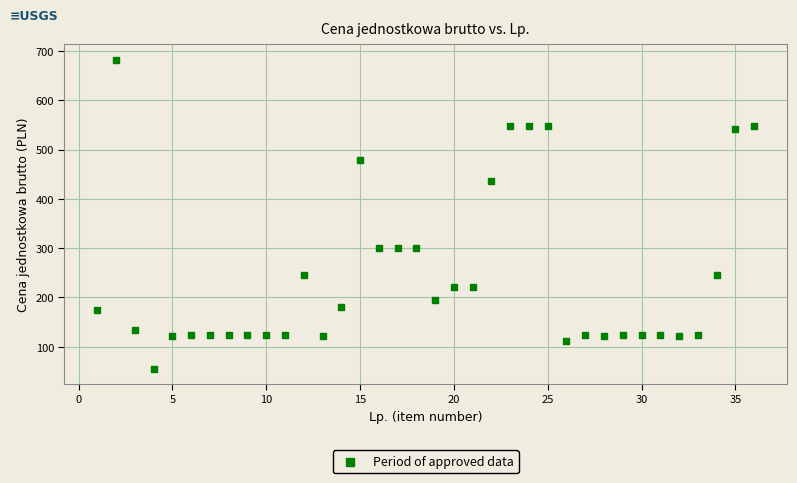

What is the range of Y values (max minus min)?

627.3